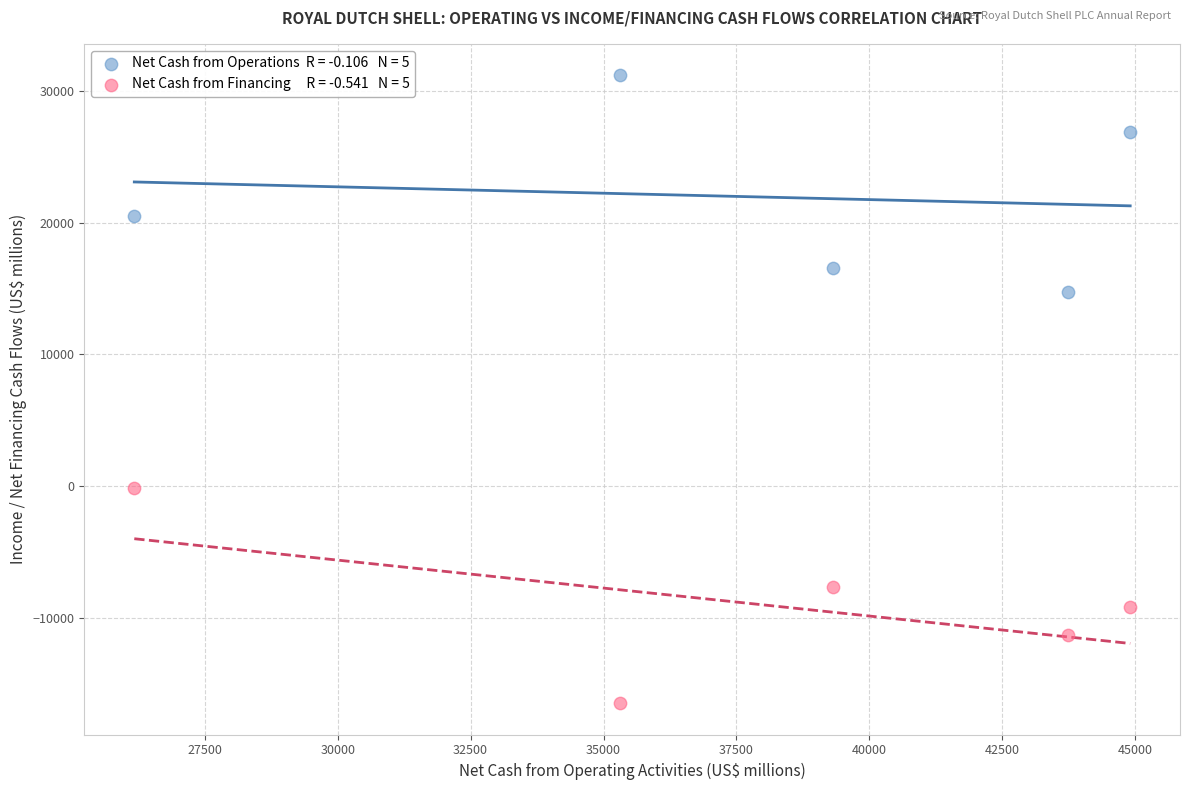

Across all data points, what is the average Y value?

6495